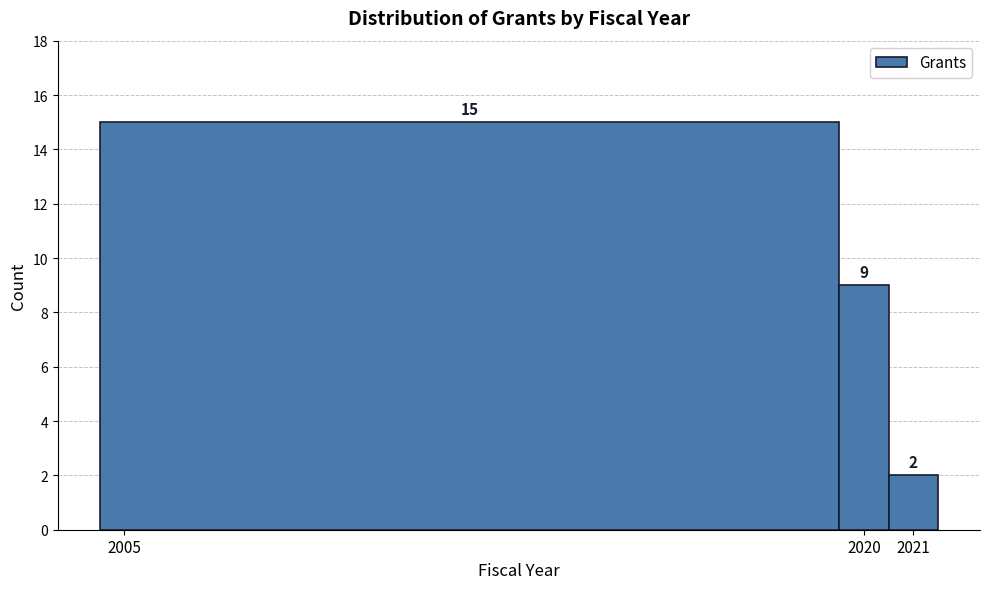

Reading left to right, list every bar in this chart as the range it spans on the x-axis followed by its height.

2004.5 to 2019.5: 15
2019.5 to 2020.5: 9
2020.5 to 2021.5: 2